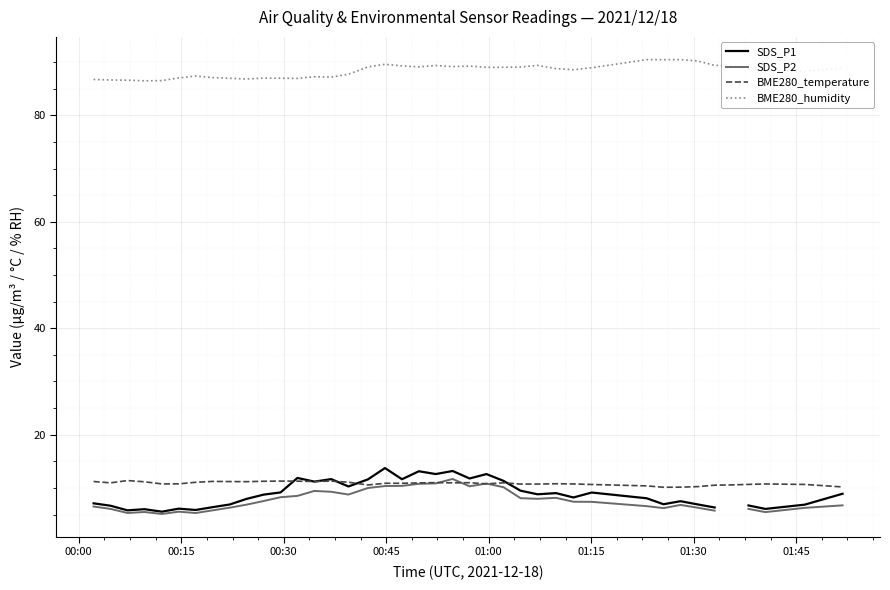

True or false: BME280_temperature and BME280_humidity cross at least once.

False